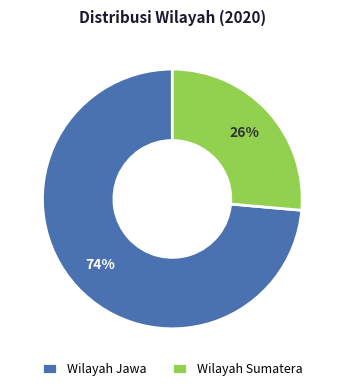

Which category has the smallest portion of the pie?

Wilayah Sumatera